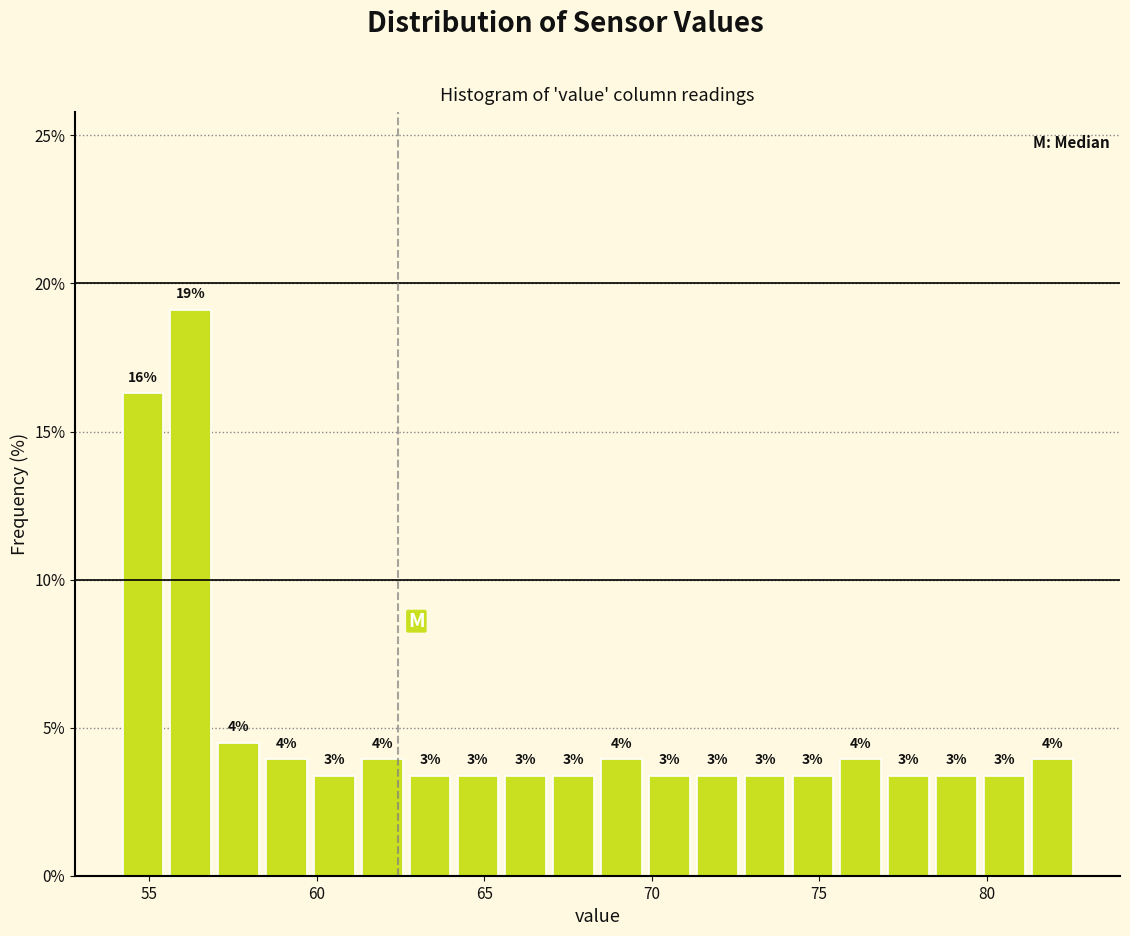

Read against the x-axis, roughly where is the centre of the tallest bar?

56.0